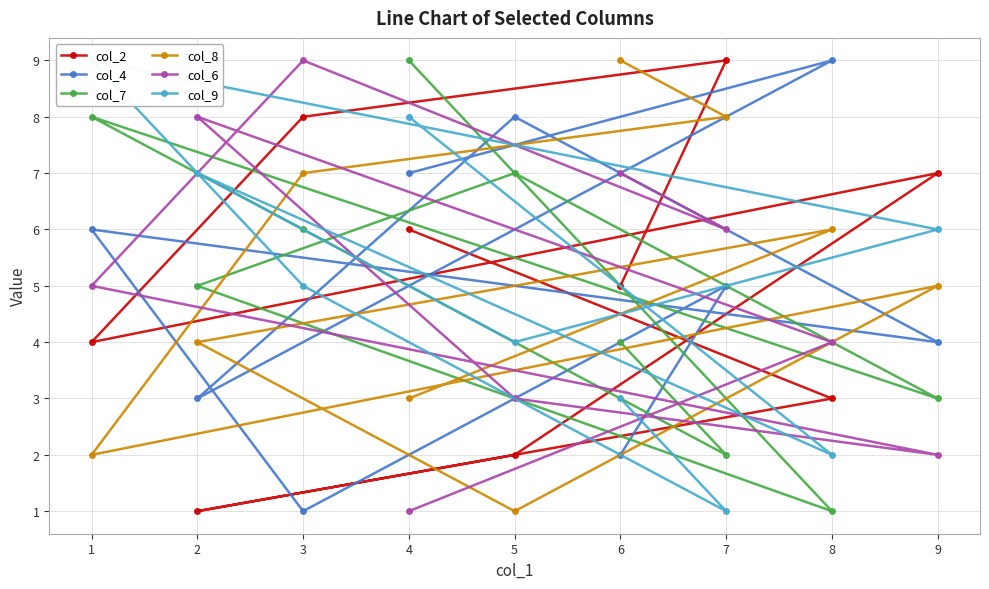

What is the maximum value for col_7?

9